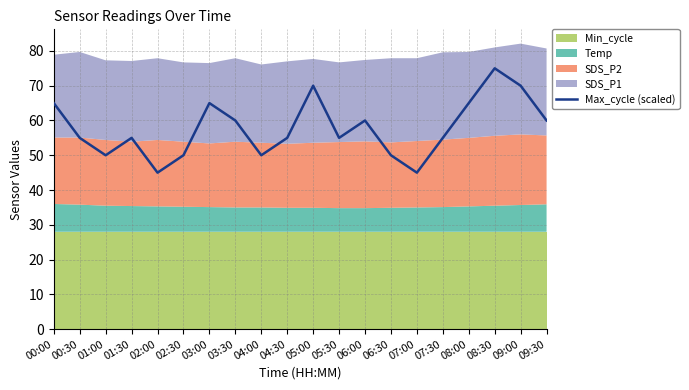

The chart shows a value of 45 at 02:00. True or false?

True